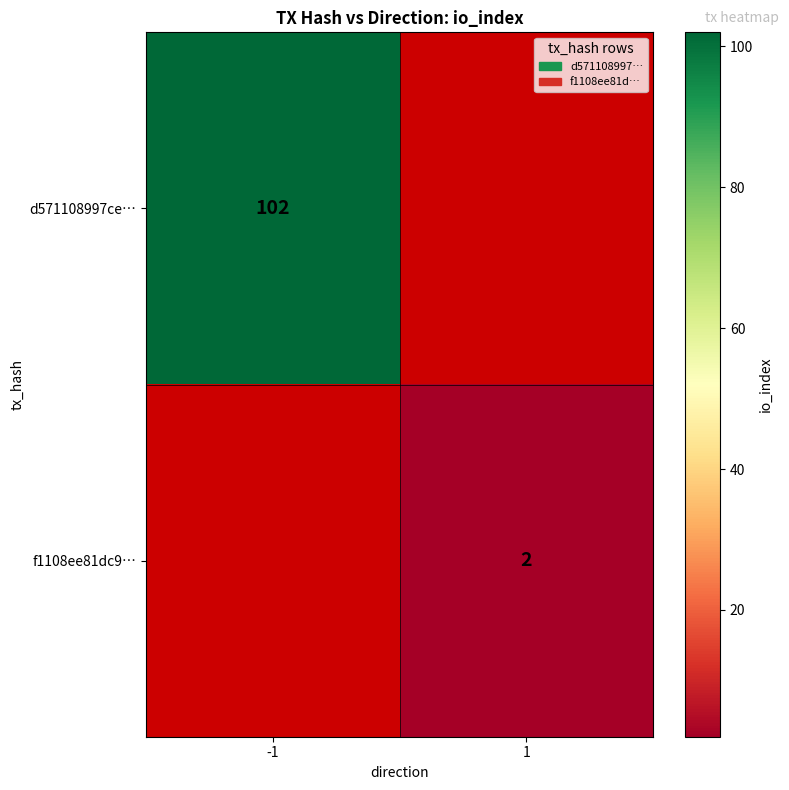

Is it true that f1108ee81dc9… equals 2 at 1?

True